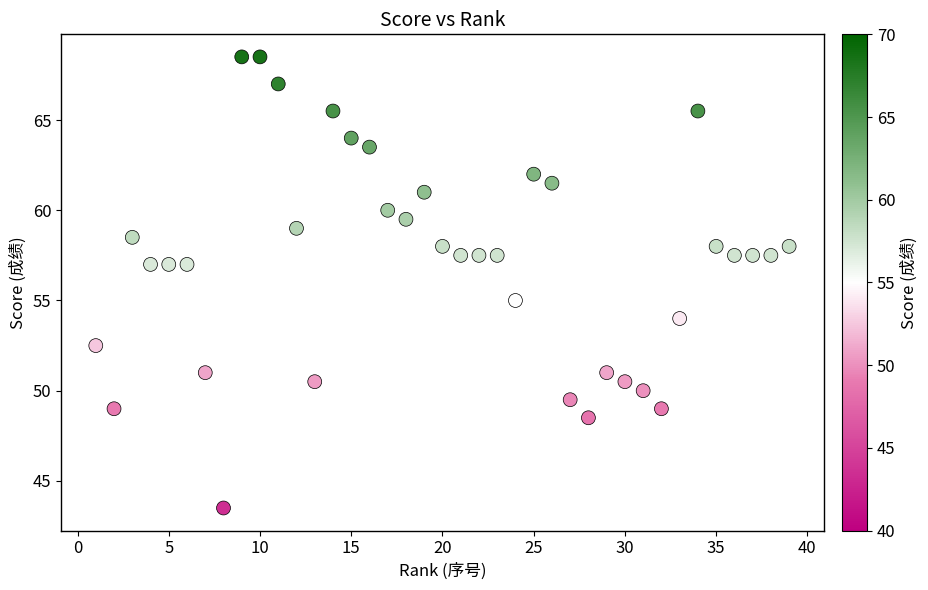

What is the range of X values (max minus min)?

38.0